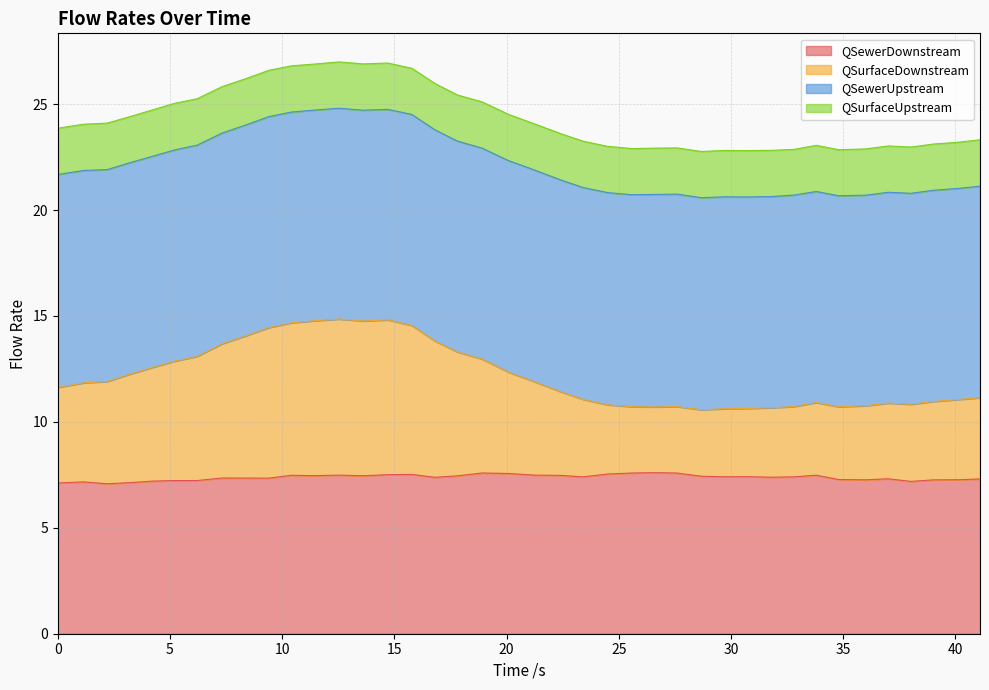

What is the maximum value for QSewerDownstream?

7.6